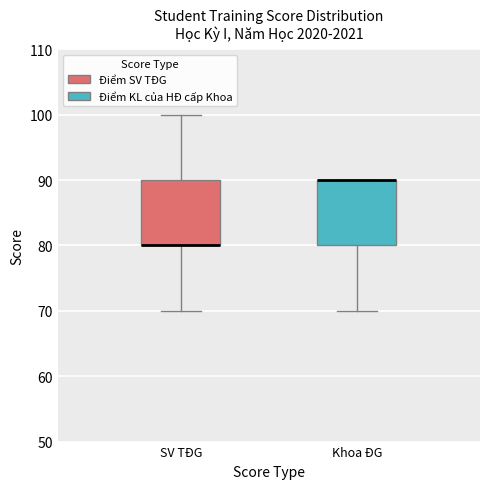

Where is the lower edge of the box for Khoa ĐG on the y-axis? The values are not printed on the chart, so give them approximately, as read against the axis.

80